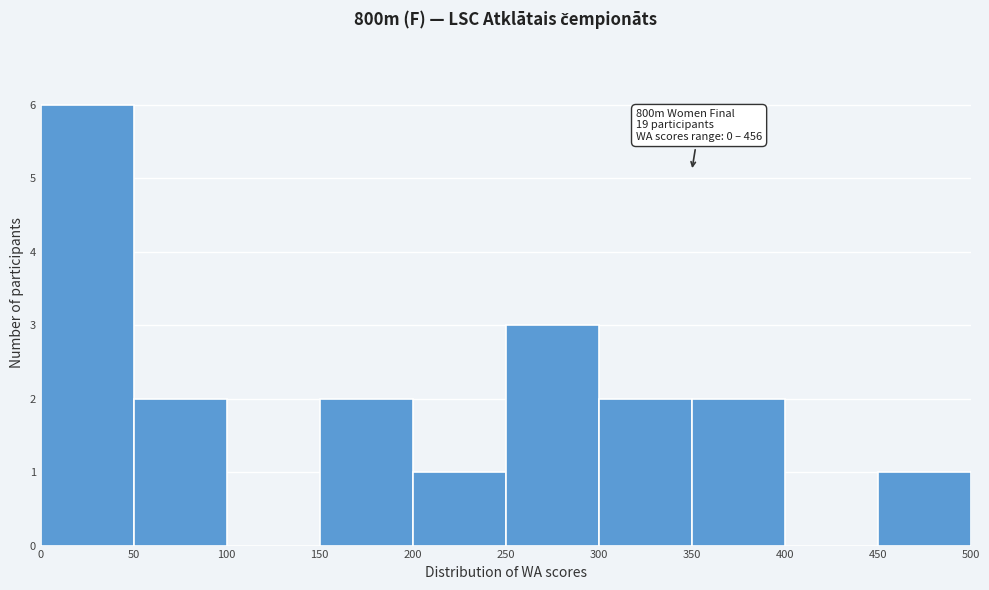

Over which range of the x-axis is the bar tallest?

0 to 50